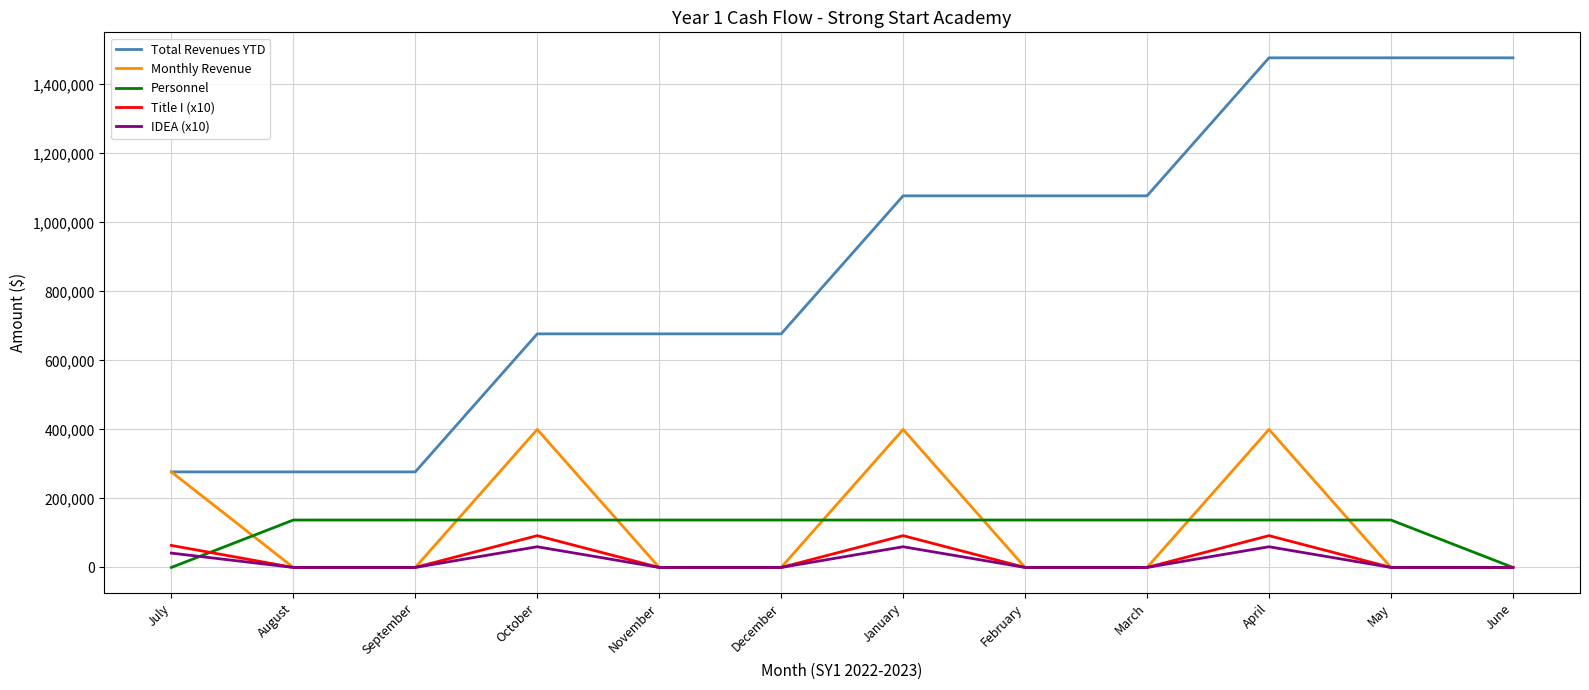

How many lines are shown in the chart?

5